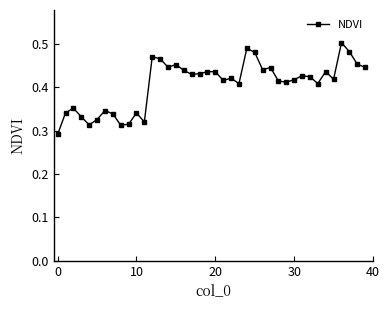

How many values are between 0 and 1?

40